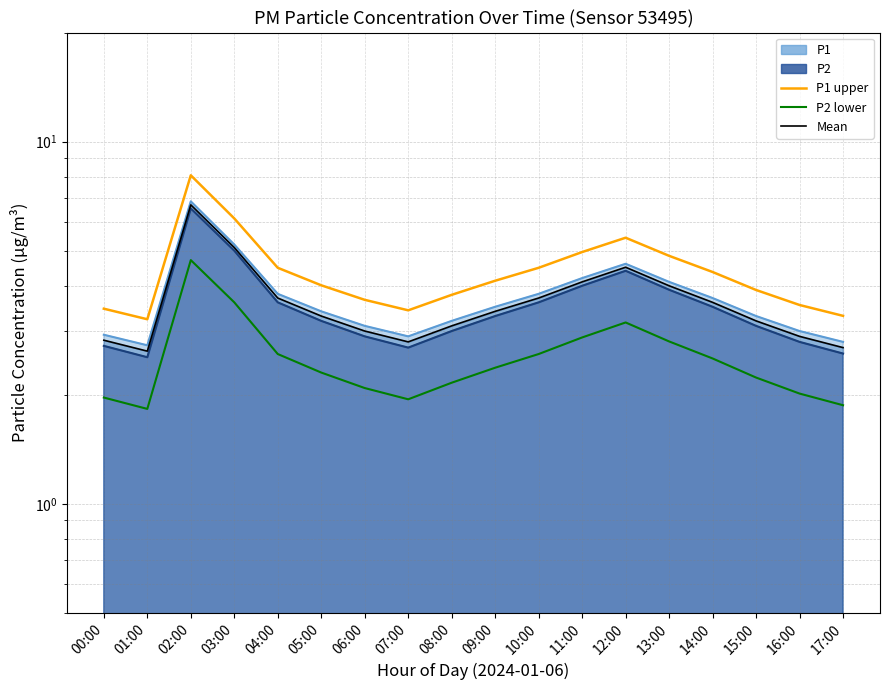

Which category has the highest value in the P2 series?

02:00